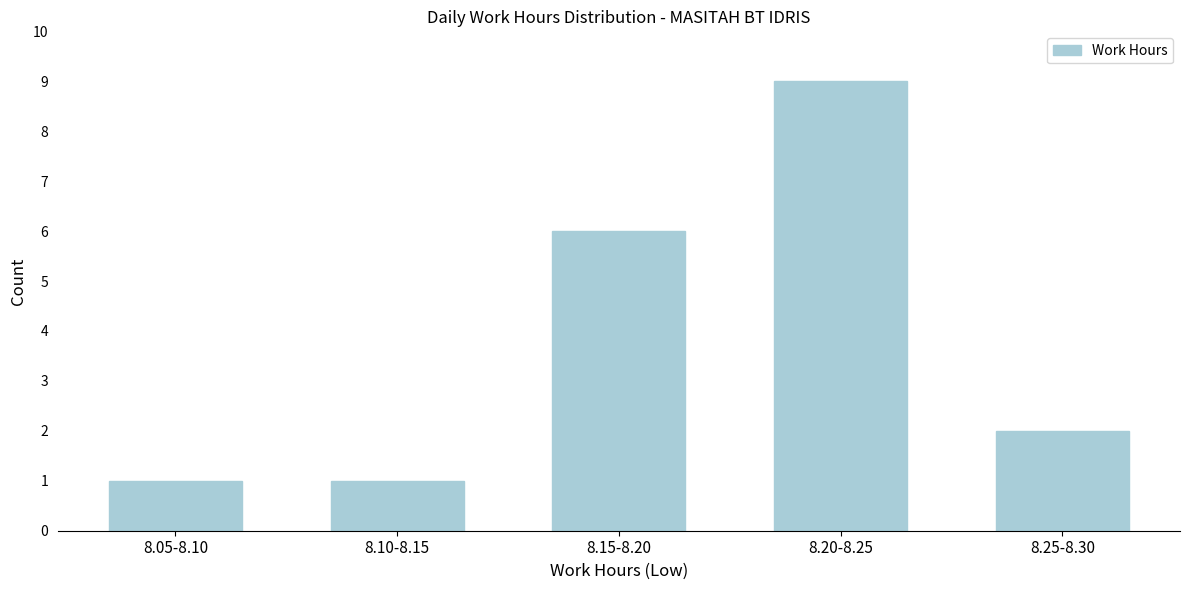

Reading left to right, what are all the values shown in this chart?

1	1	6	9	2